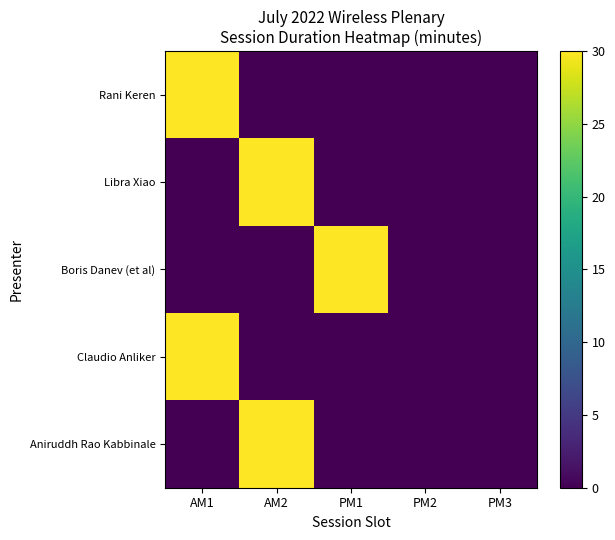

Between PM1 and AM2, which is larger?

PM1